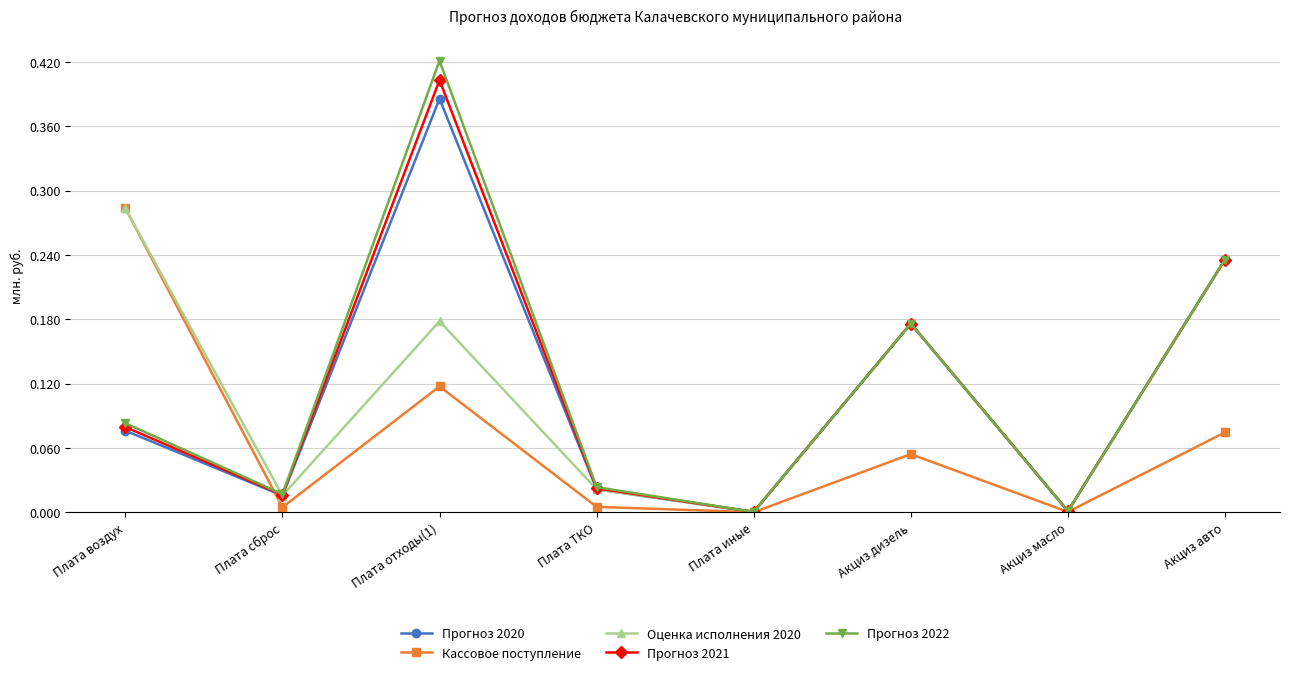

What is the sum of all Оценка исполнения 2020 values?

0.9